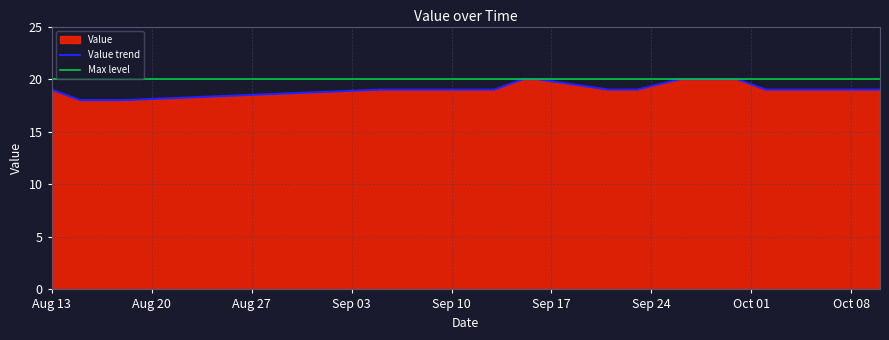

Count the number of values greater than 19.

6